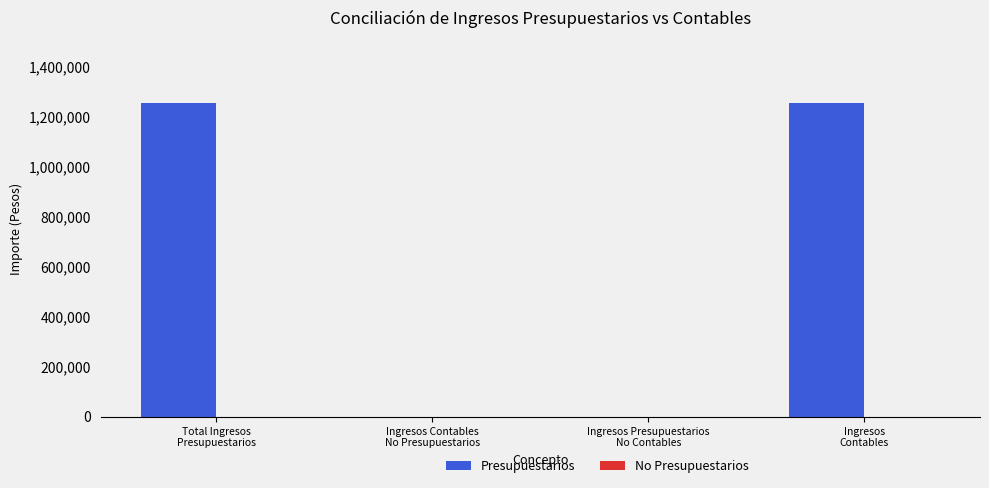

What is the maximum value shown in the chart?

1252212.2